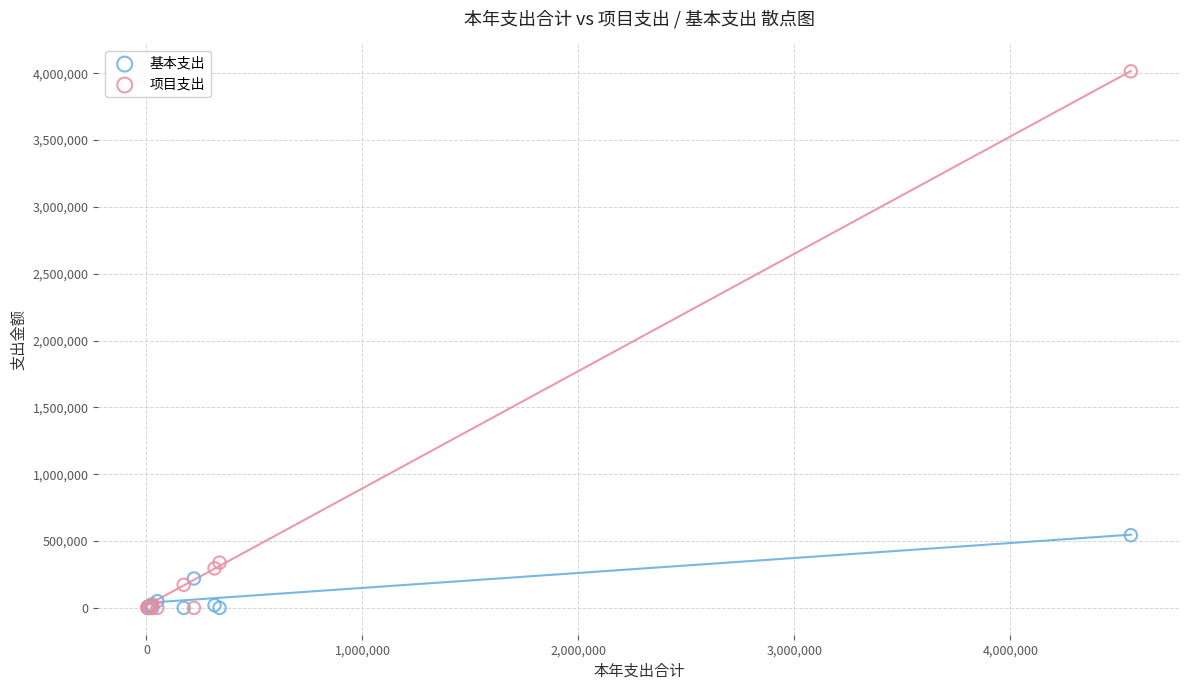

Which series reaches the maximum Y coordinate?

项目支出